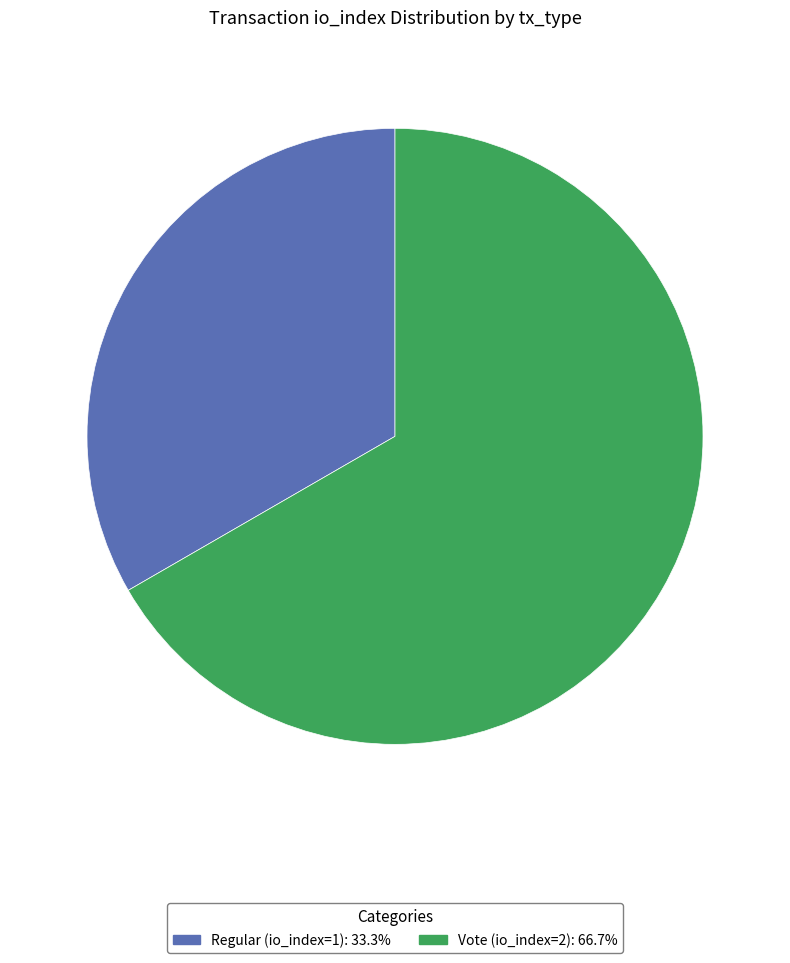

What is the ratio of the value at Vote (io_index=2) to the value at Regular (io_index=1)?

2.0